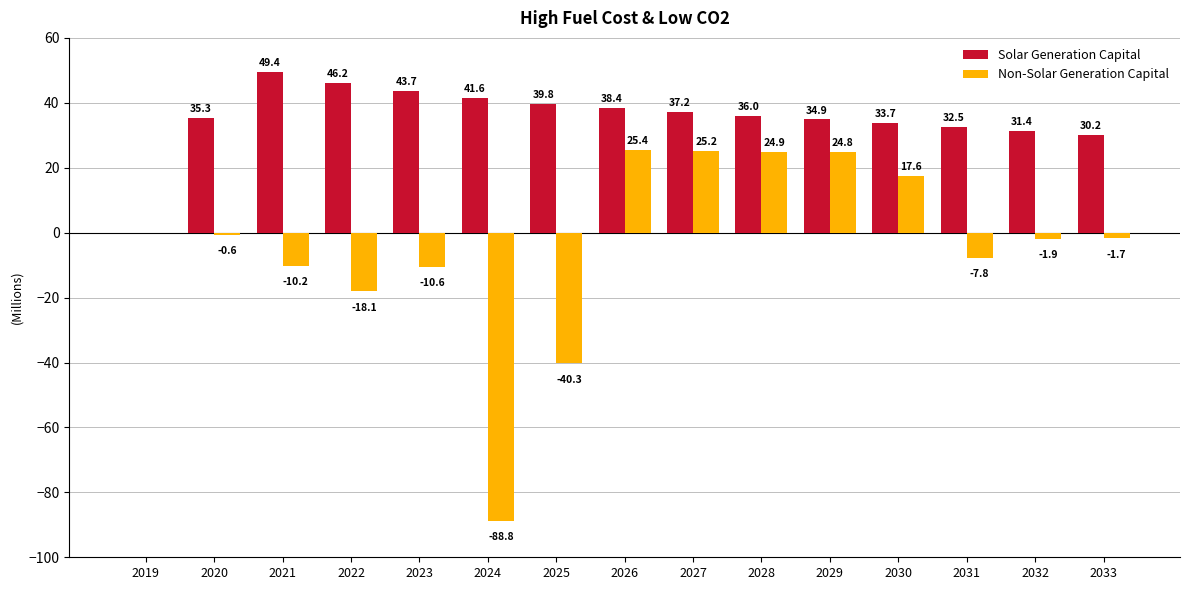

Reading right to left, transcribe all the data shown in this chart.

Solar Generation Capital: 30.2	31.4	32.5	33.7	34.9	36.0	37.2	38.4	39.8	41.6	43.7	46.2	49.4	35.3	0.0
Non-Solar Generation Capital: -1.7	-1.9	-7.8	17.6	24.8	24.9	25.2	25.4	-40.3	-88.8	-10.6	-18.1	-10.2	-0.6	0.0